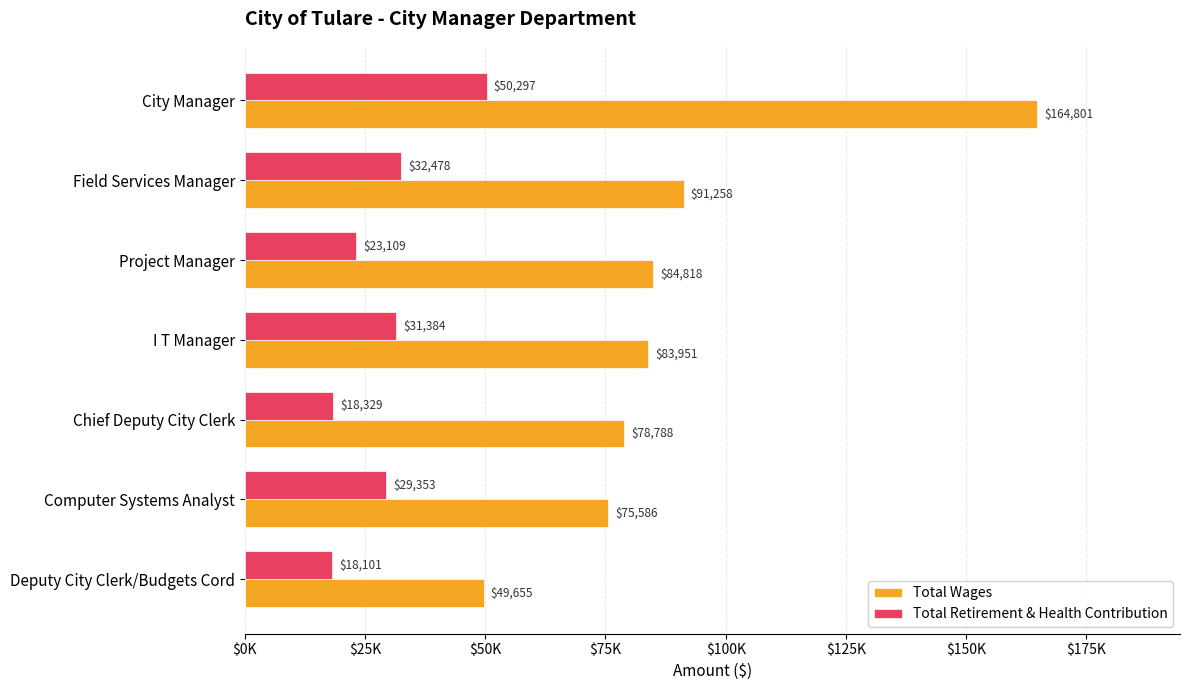

What are all the series names shown in the legend?

Total Wages, Total Retirement & Health Contribution